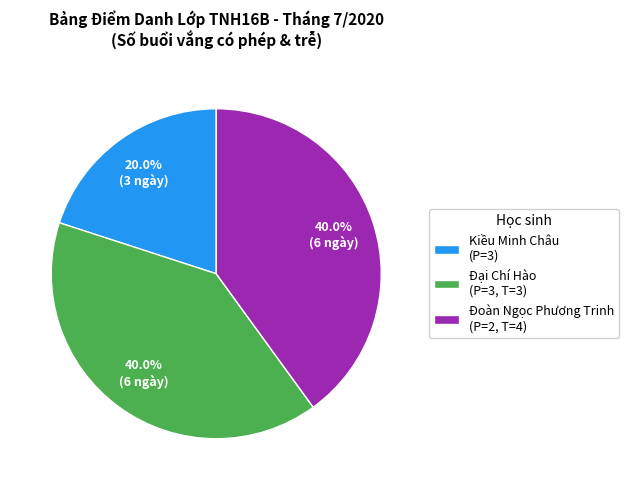

What percentage do Kiều Minh Châu (P=3) and Đoàn Ngọc Phương Trinh (P=2, T=4) together represent?

60.0%